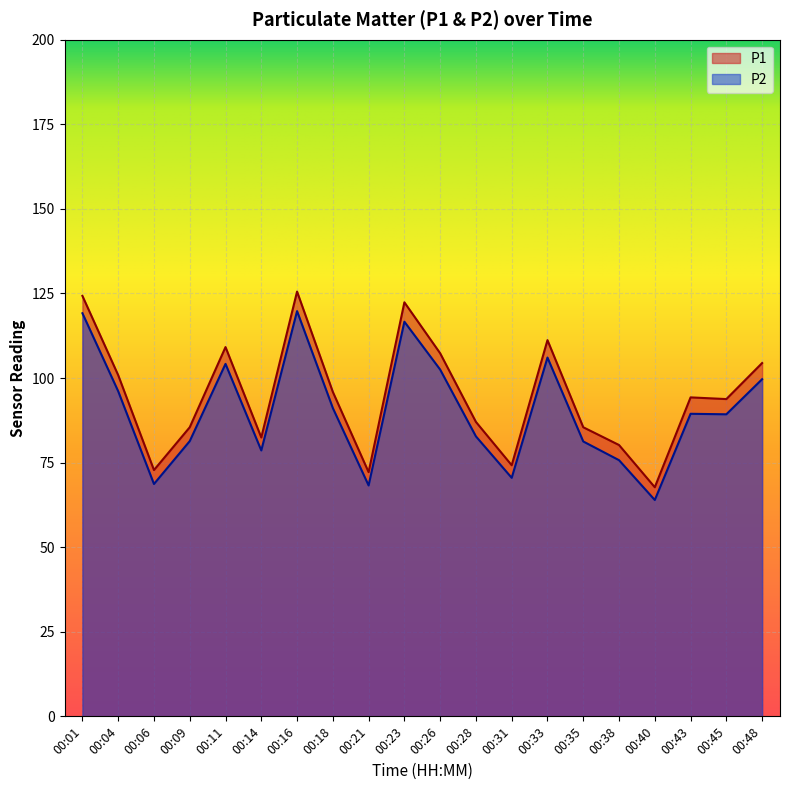

Between 00:16 and 00:18, which series saw the biggest shift?

P1